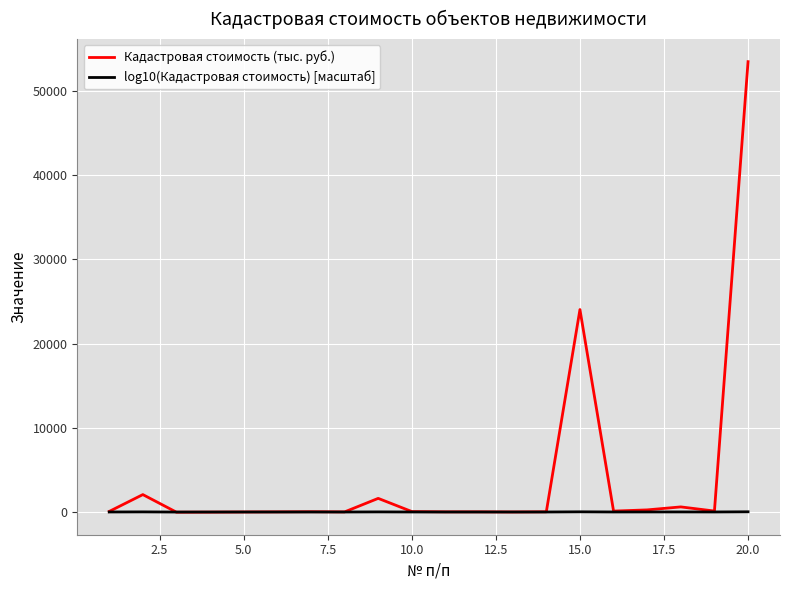

How many values in the log10(Кадастровая стоимость) [масштаб] series exceed 37?

10